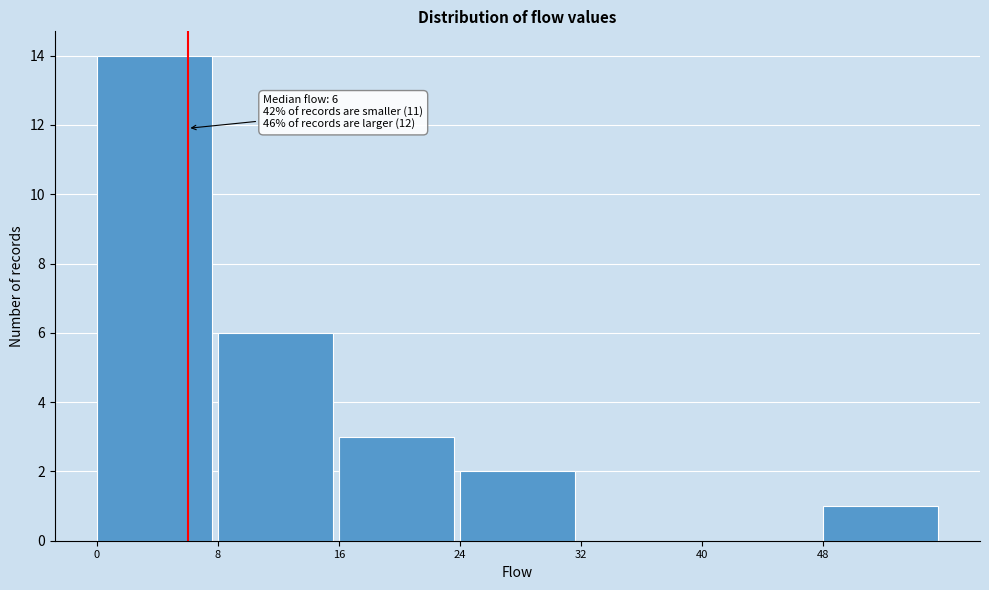

Which range on the x-axis has the tallest bar?

0 to 8